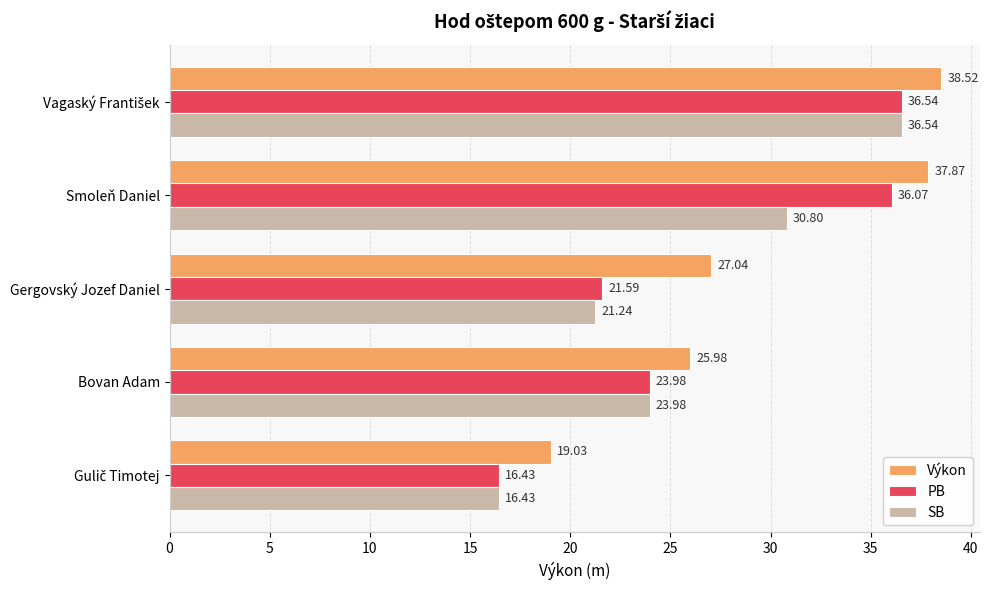

At which label is PB closest to 26?

Bovan Adam